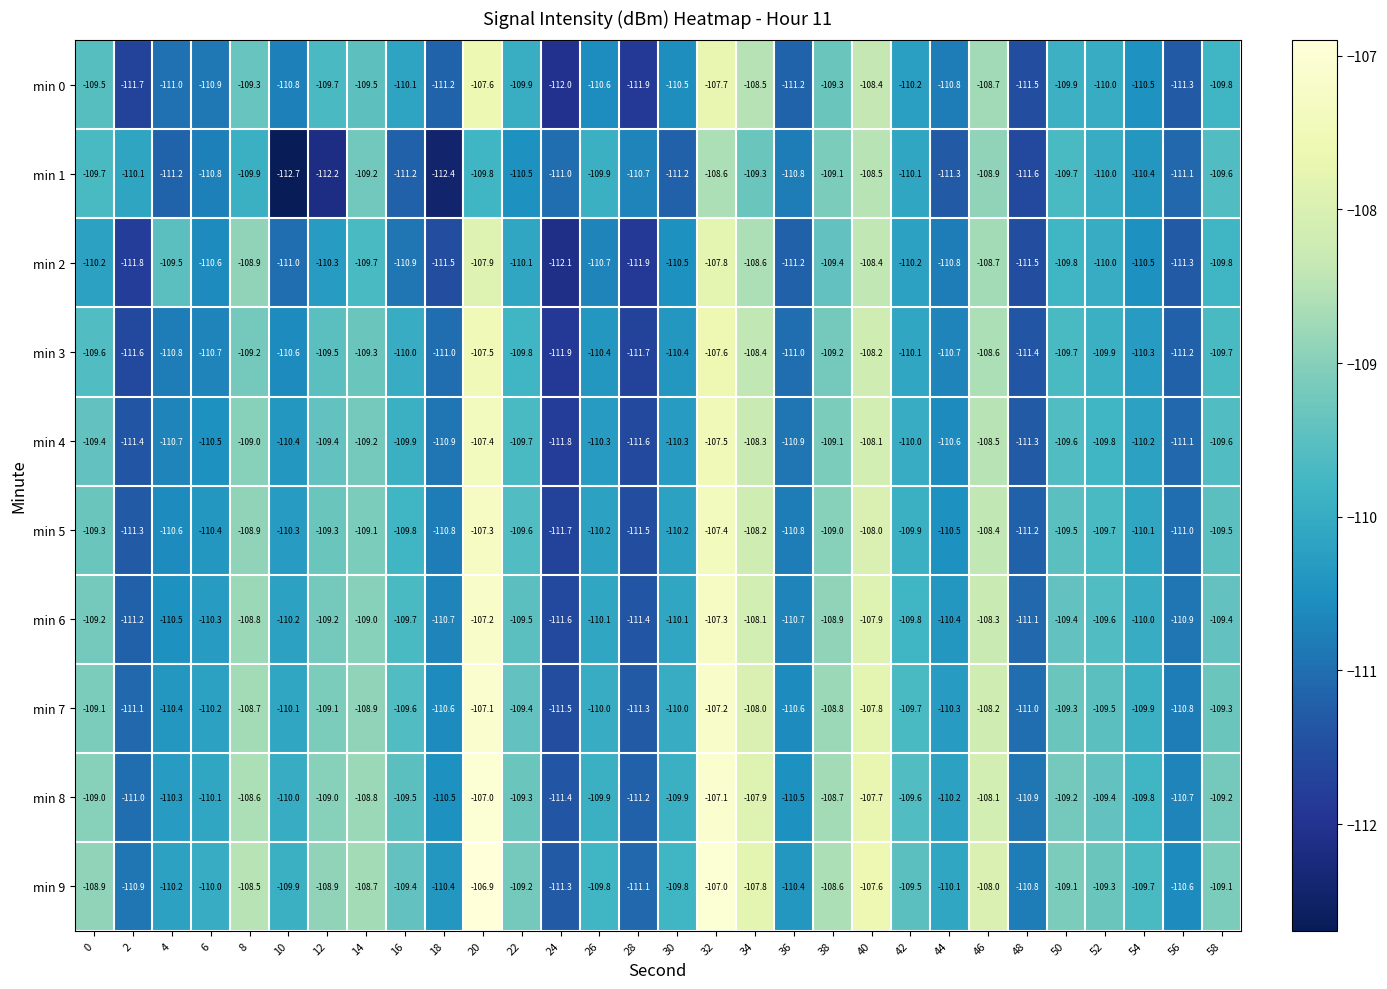

Which series has the largest total across all categories?

min 9